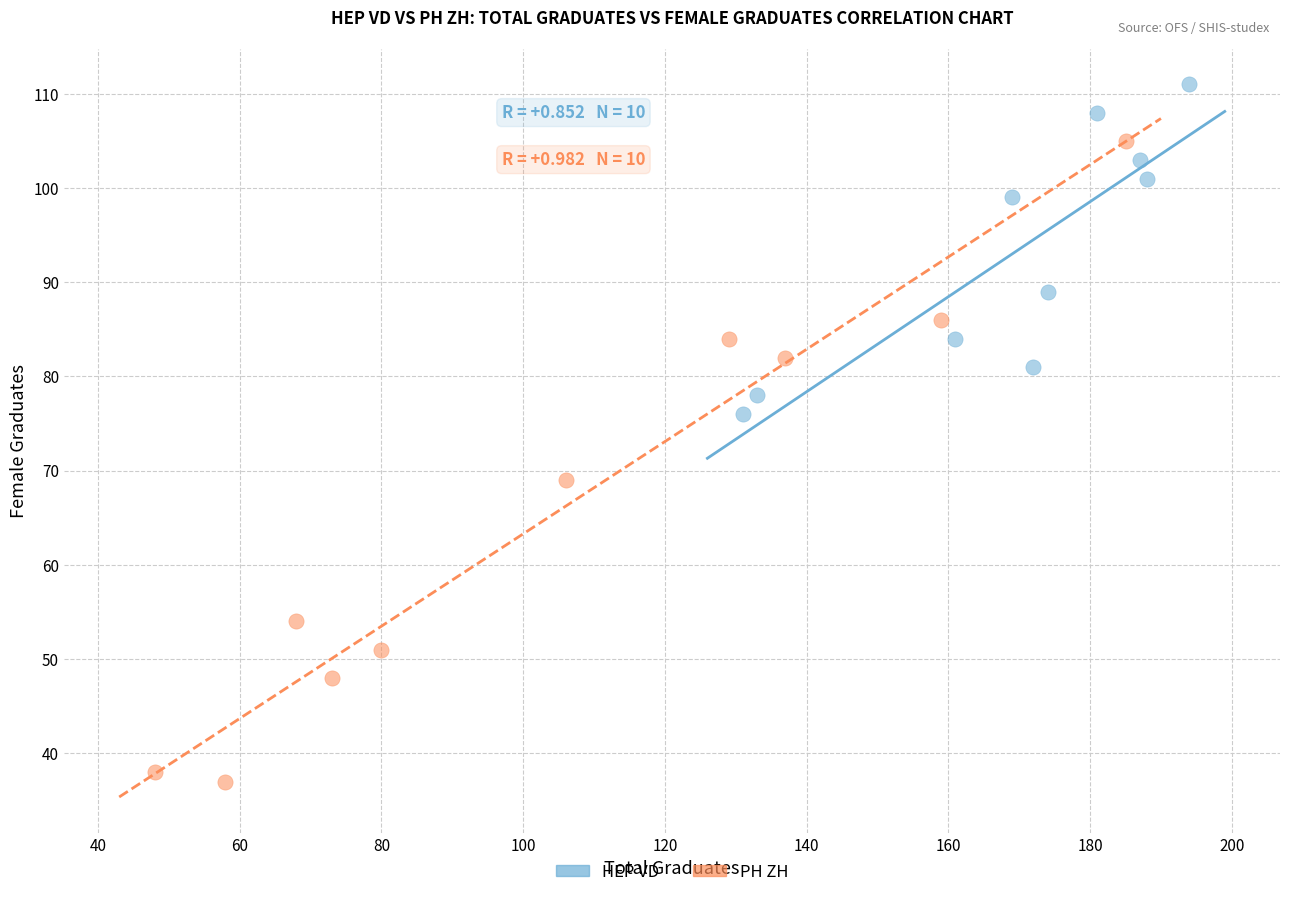

Which series has the largest Y range (max minus min)?

PH ZH